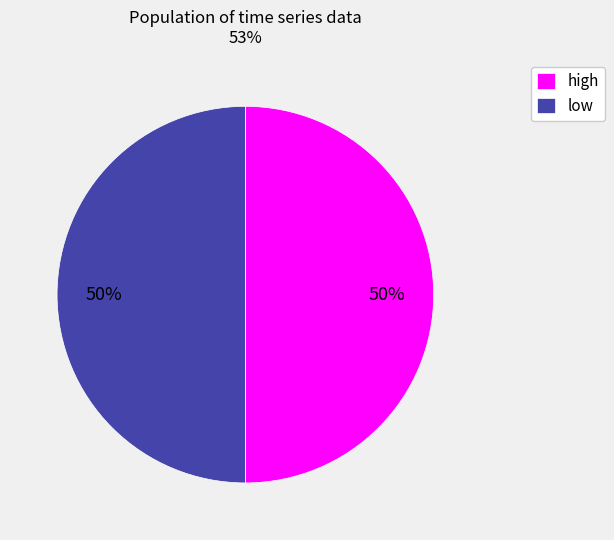

To the nearest percent, what is the difference between the largest and smallest slice percentages?

0%